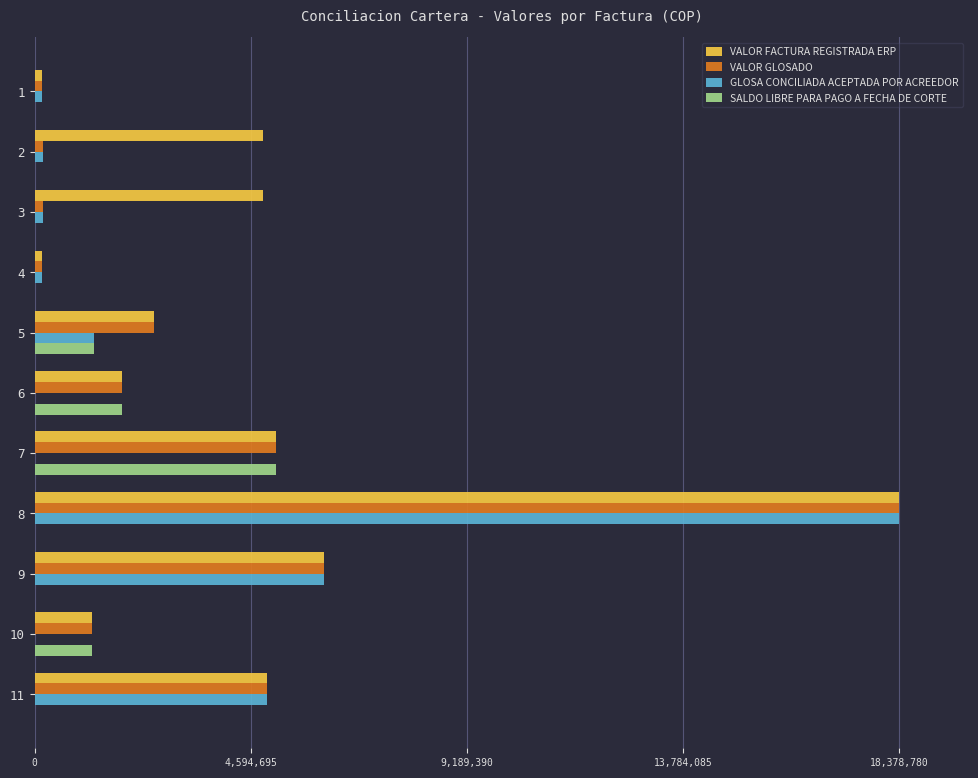

Is it true that SALDO LIBRE PARA PAGO A FECHA DE CORTE equals 2476567 at 10?

False